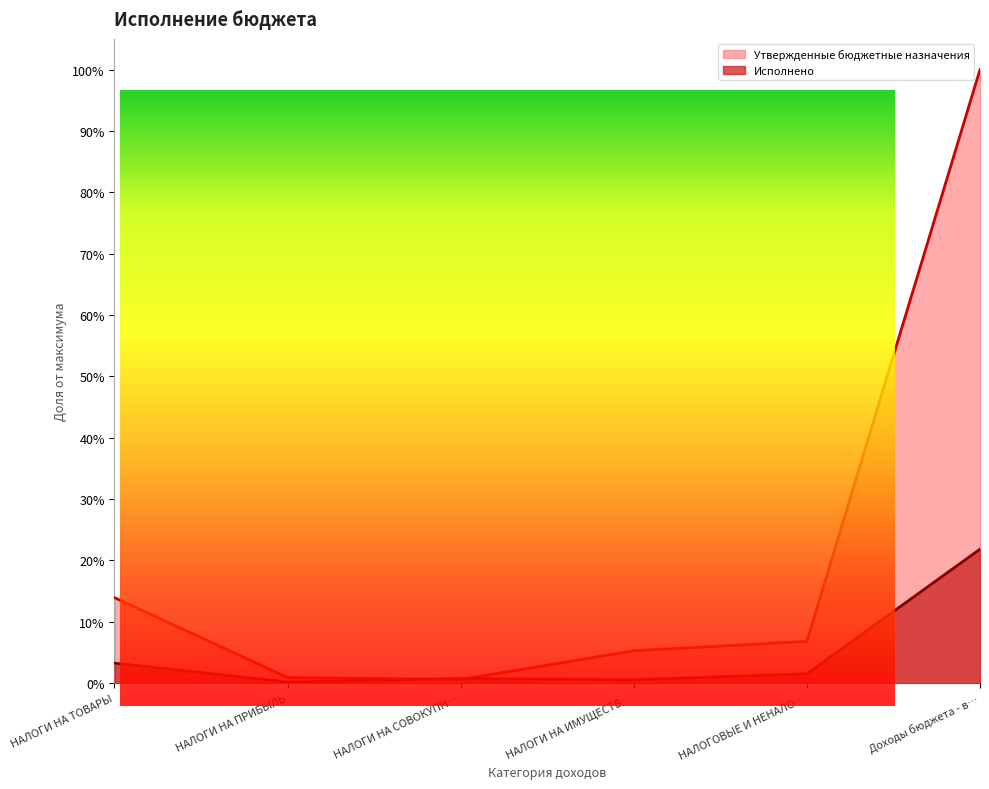

List the series in order of their overall mean, highest first.

Утвержденные бюджетные назначения, Исполнено